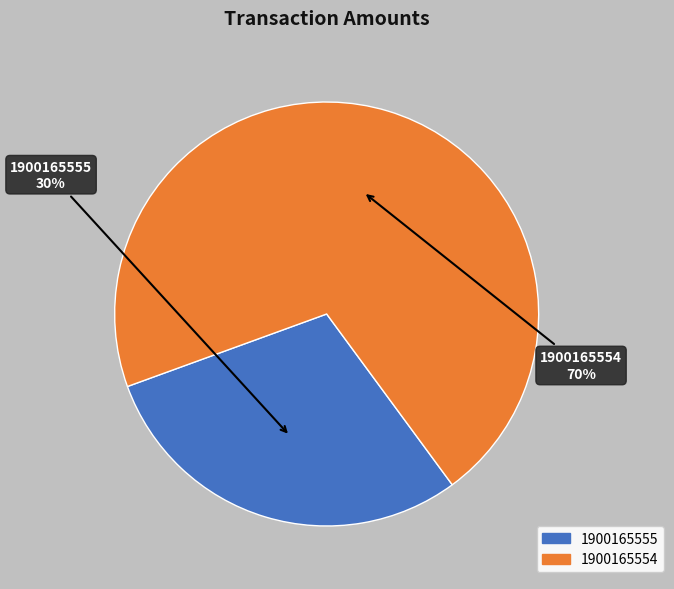

Is the sum of 1900165554 and 1900165555 greater than half?

Yes